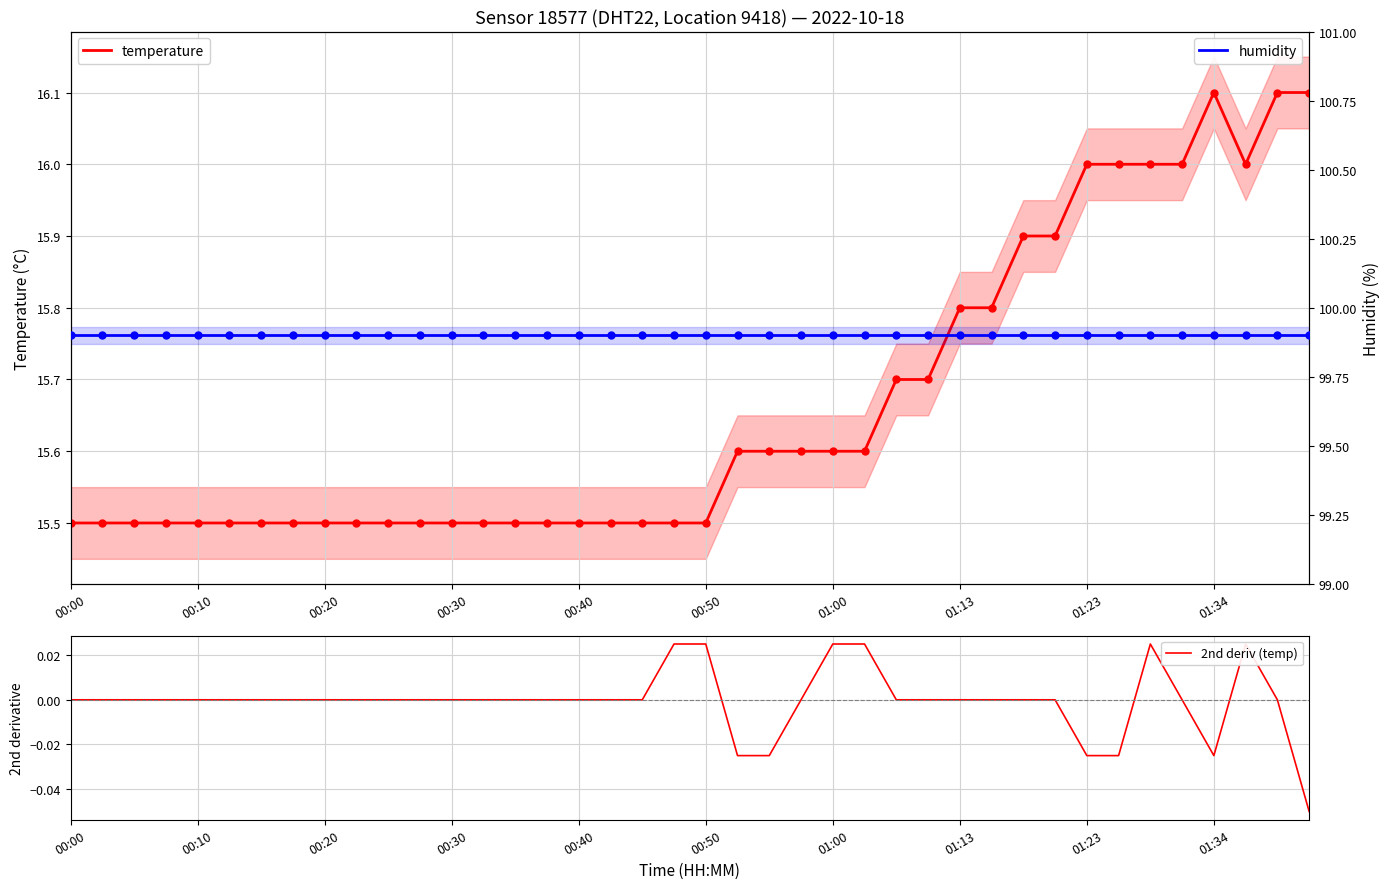

At which category is the sum across all series the highest?

38